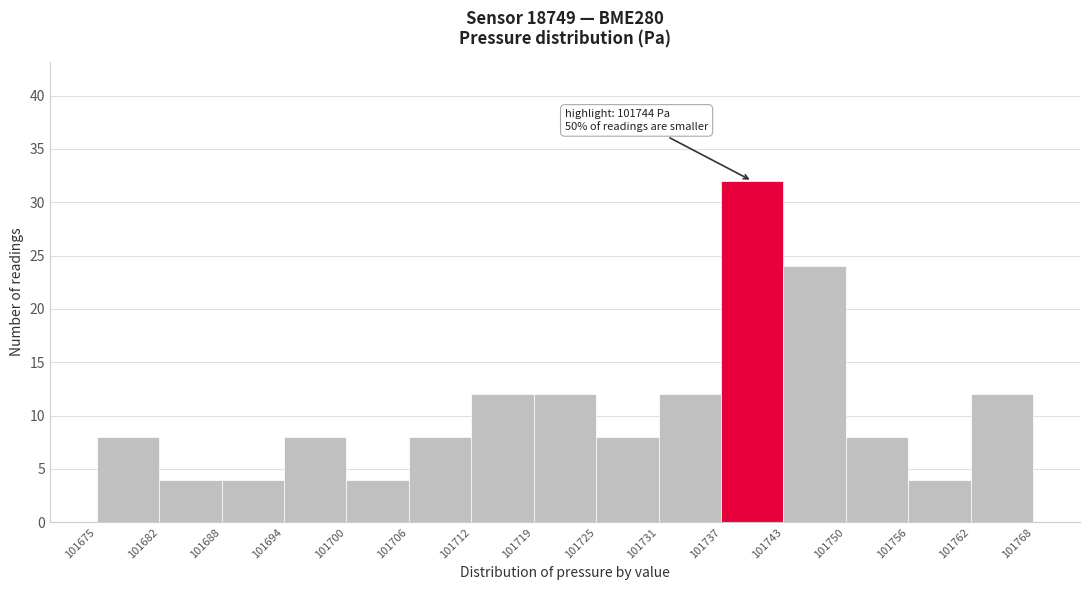

Over which range of the x-axis is the bar tallest?

101737 to 101743